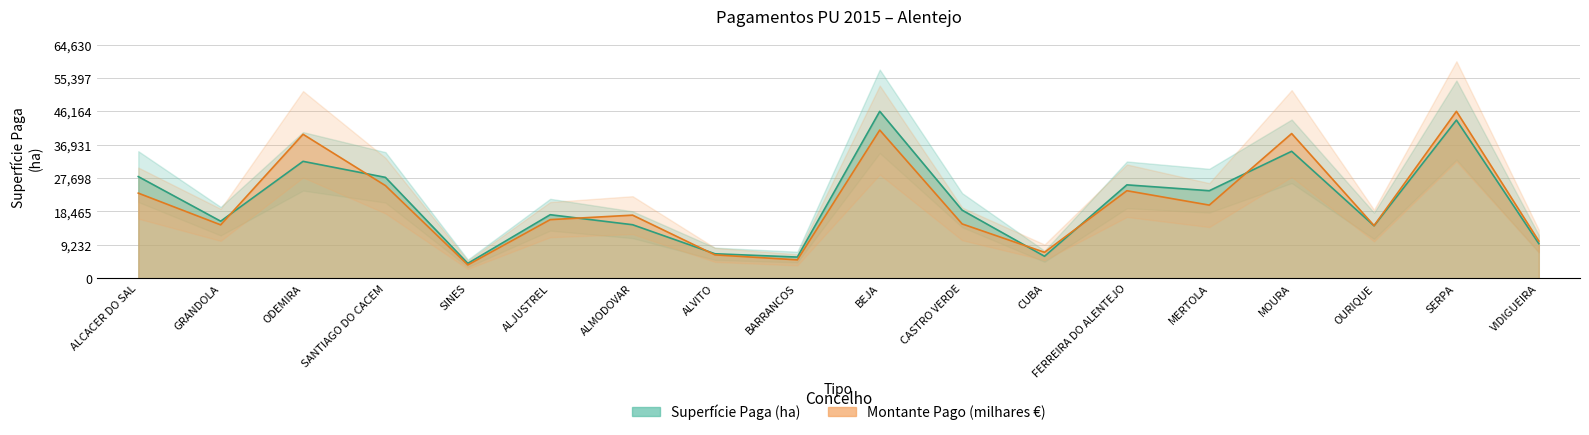

Where is the first local minimum for Montante Pago (milhares €)?

GRANDOLA